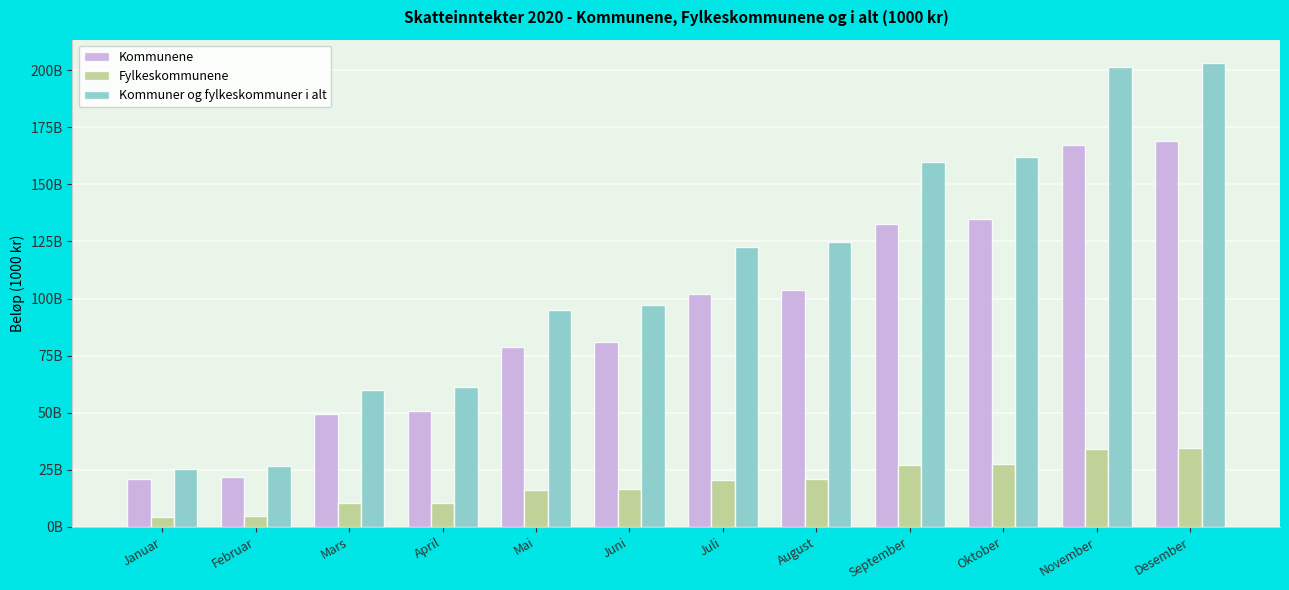

At how many categories does at least one series exceed 32?

10